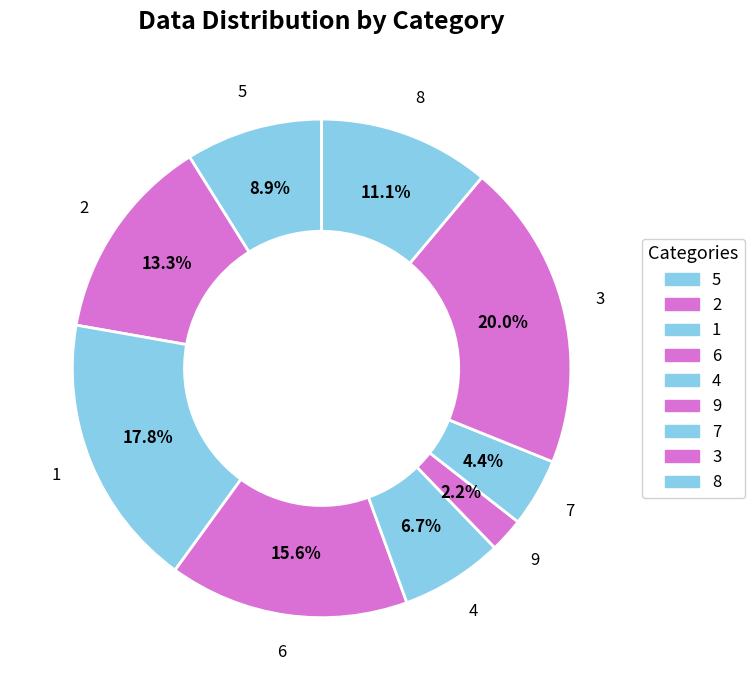

What percentage is the 2 slice, to the nearest percent?

13%